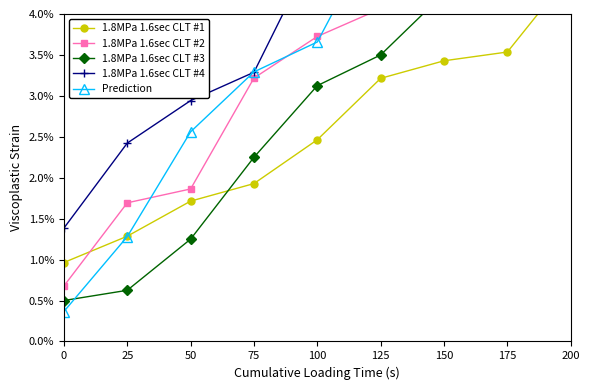

Rank the categories by 1.8MPa 1.6sec CLT #1 value from lowest to highest.

0, 25, 50, 75, 100, 125, 150, 175, 200